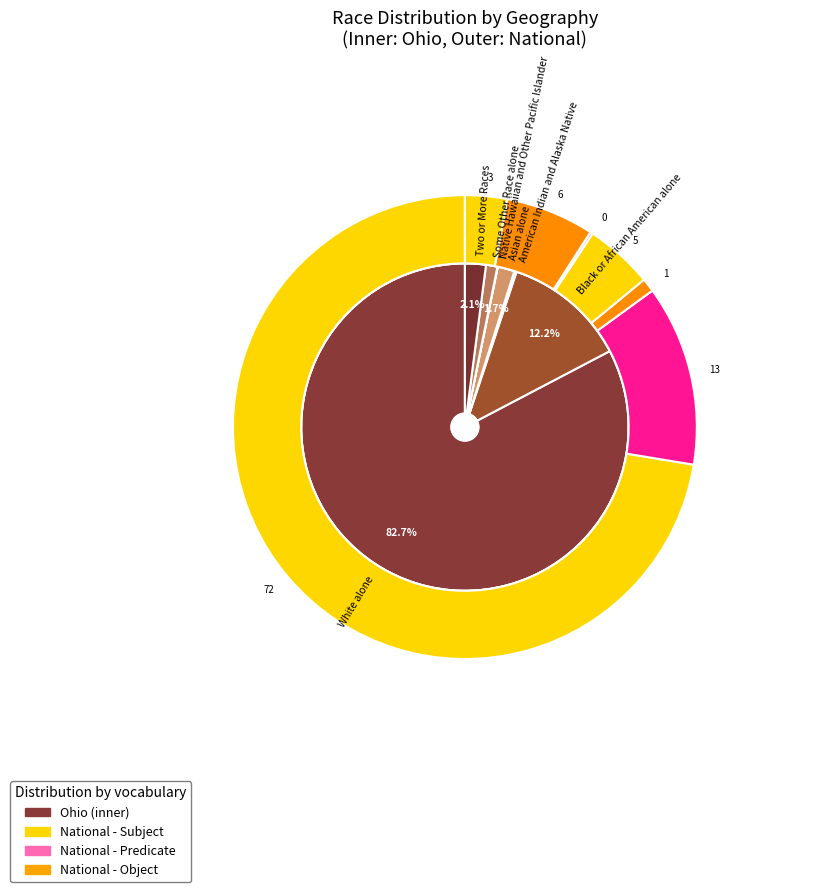

Which category accounts for the majority?

White alone